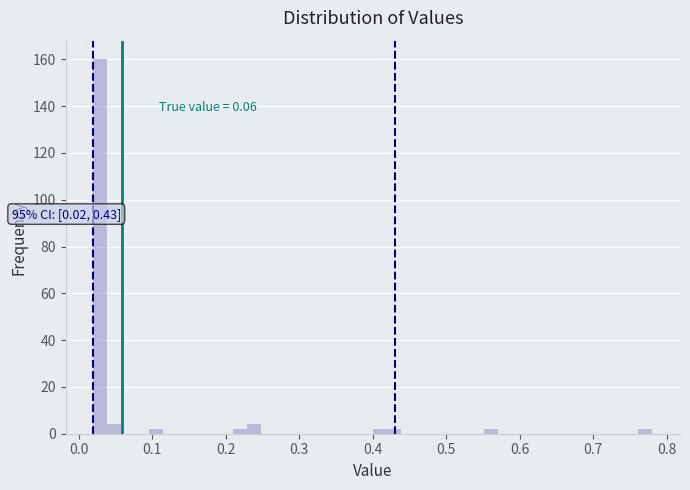

Around what value on the x-axis is the tallest bar? Give the approximate position of its centre, as read against the axis.

0.03